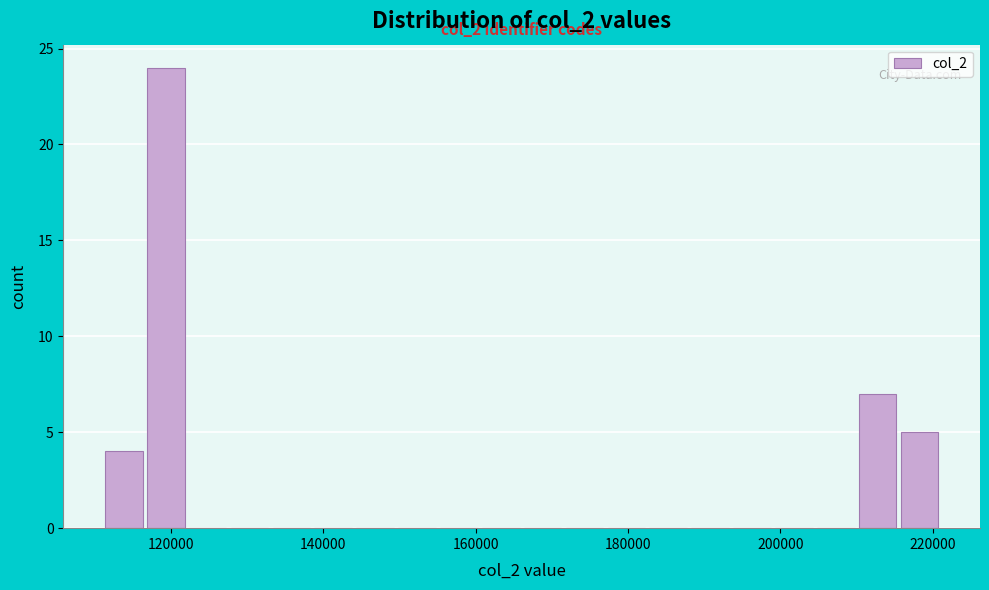

Read against the x-axis, roughly where is the centre of the tallest bar?

120000